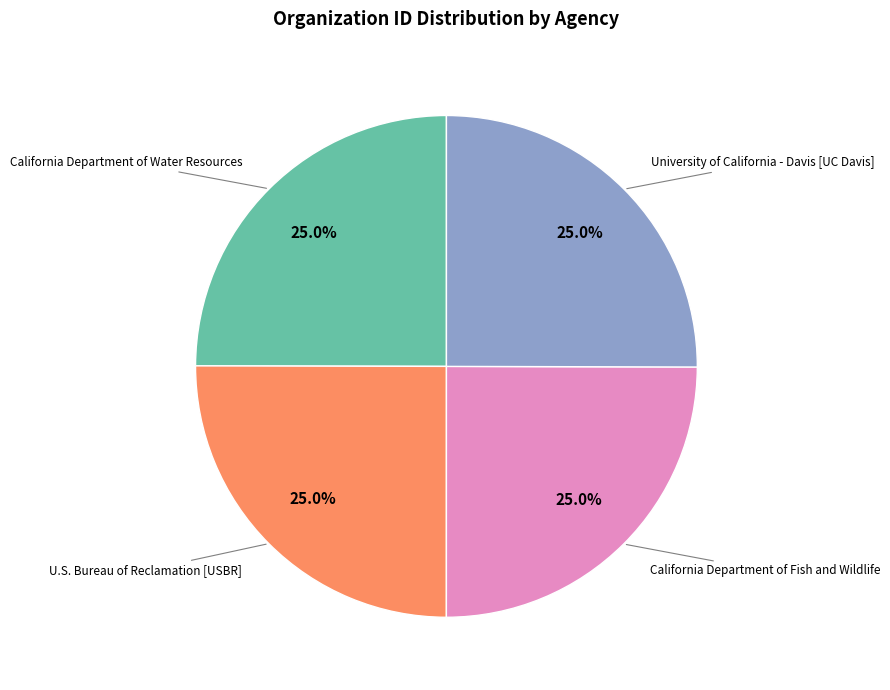

Does U.S. Bureau of Reclamation [USBR] represent more than half of the total?

No